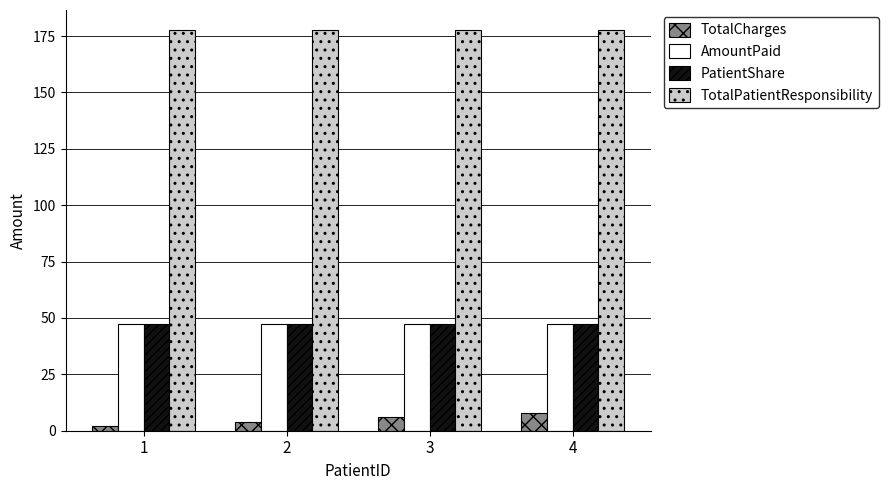

What is the approximate value of AmountPaid at 3?

47.3